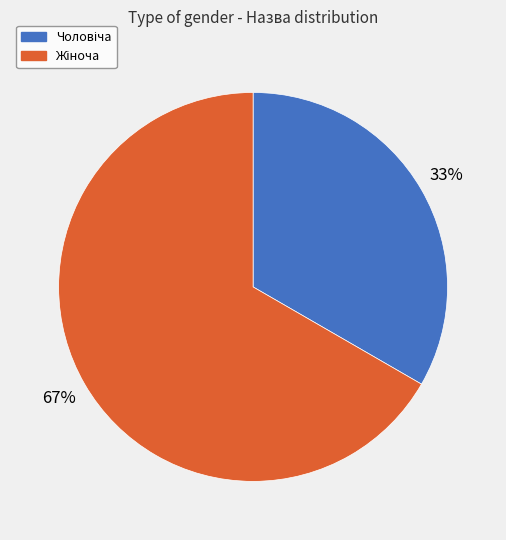

To the nearest percent, what is the average slice percentage?

50%